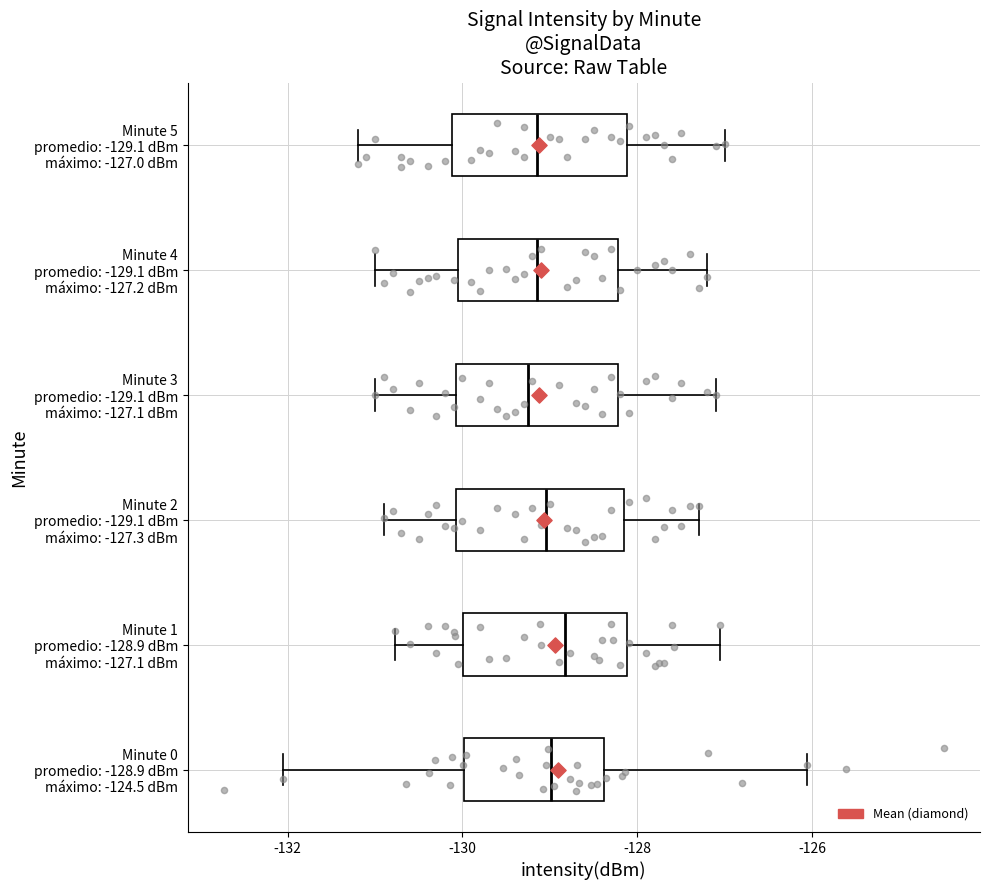

Where is the right edge of the box for Minute 1 promedio: -128.9 dBm máximo: -127.1 dBm on the x-axis? The values are not printed on the chart, so give them approximately, as read against the axis.

-128.2